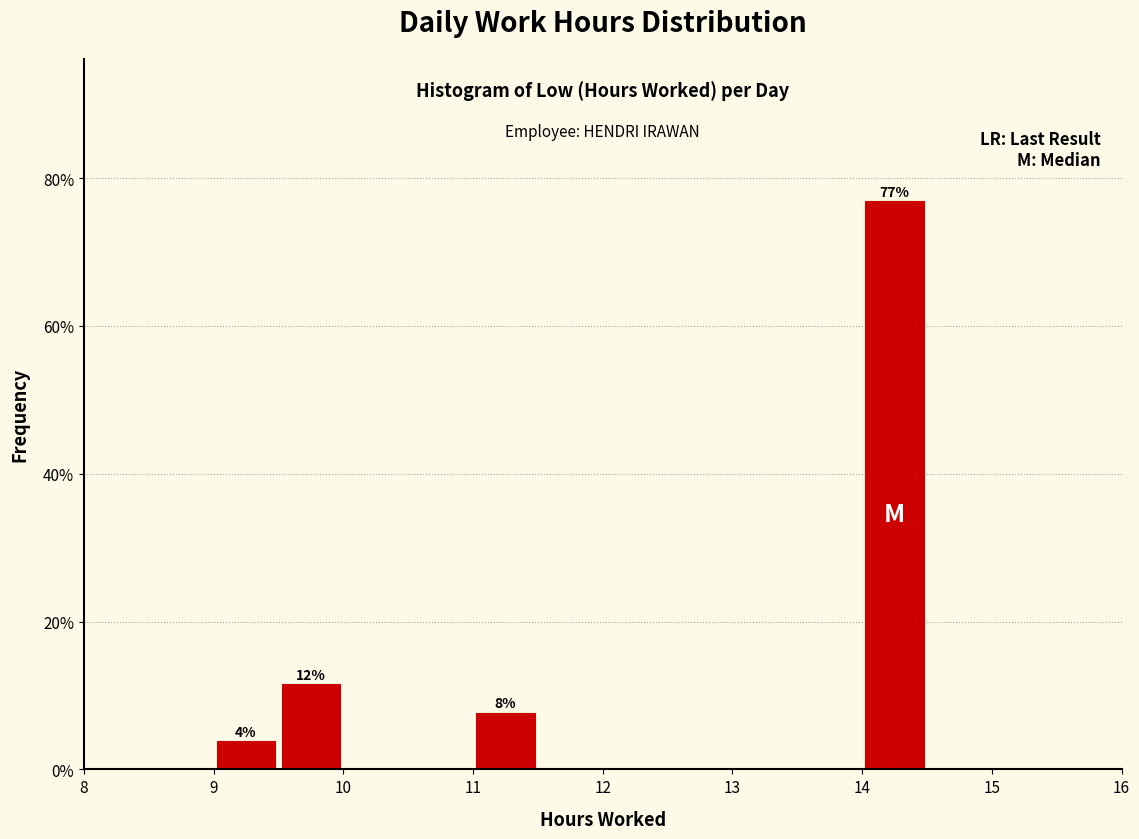

Which range on the x-axis has the tallest bar?

14.0 to 14.5